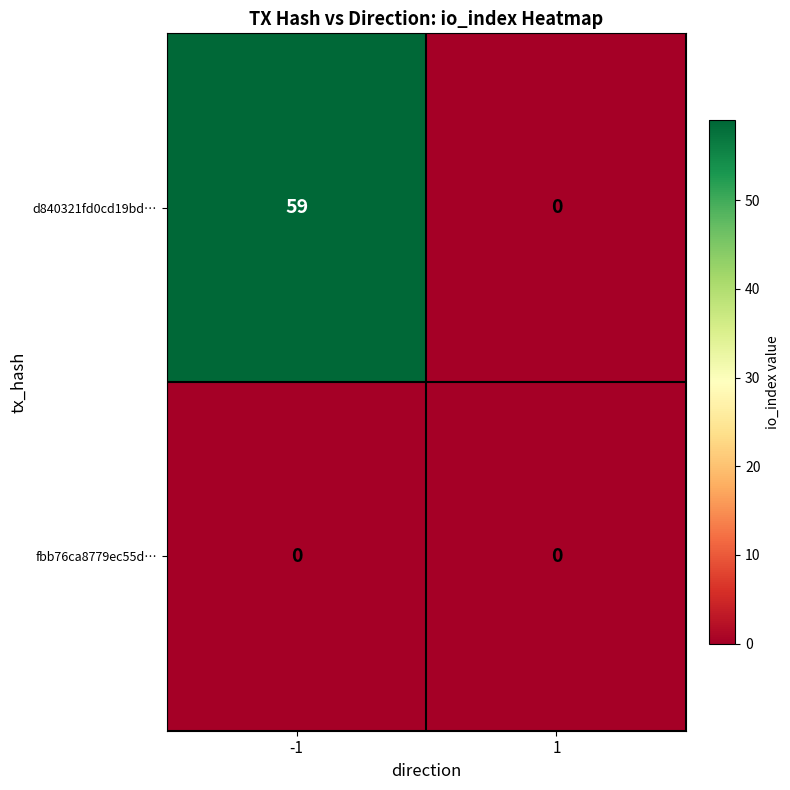

List the series in order of their overall mean, highest first.

d840321fd0cd19bd…, fbb76ca8779ec55d…